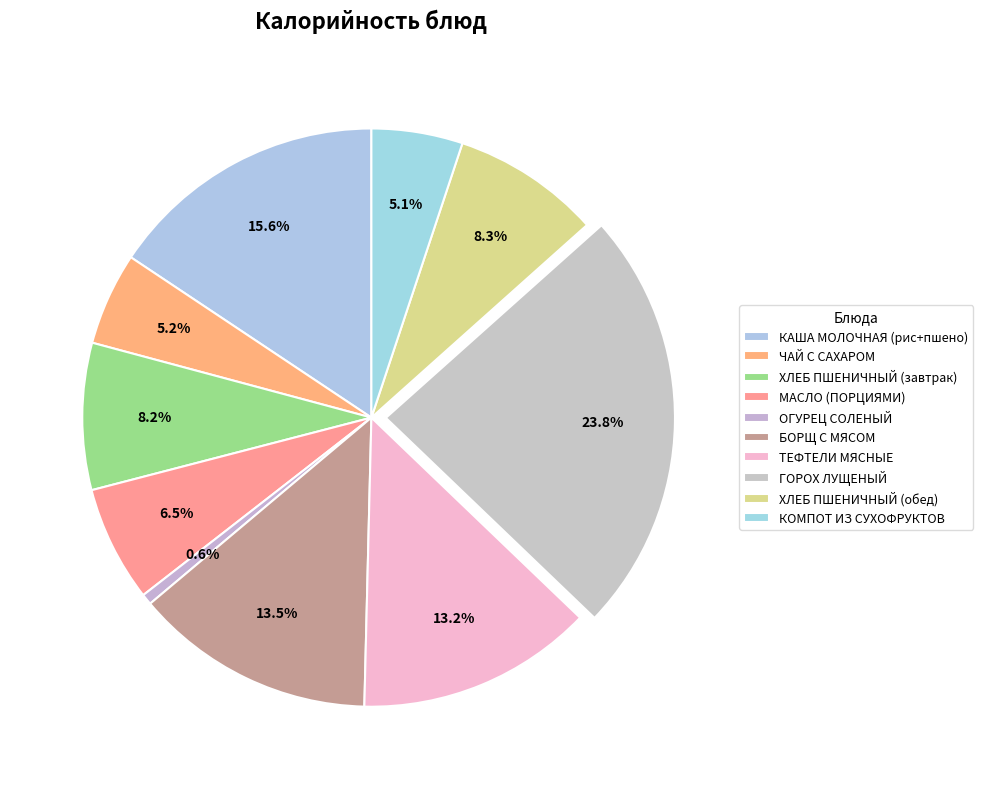

Which slice is the smallest?

ОГУРЕЦ СОЛЕНЫЙ